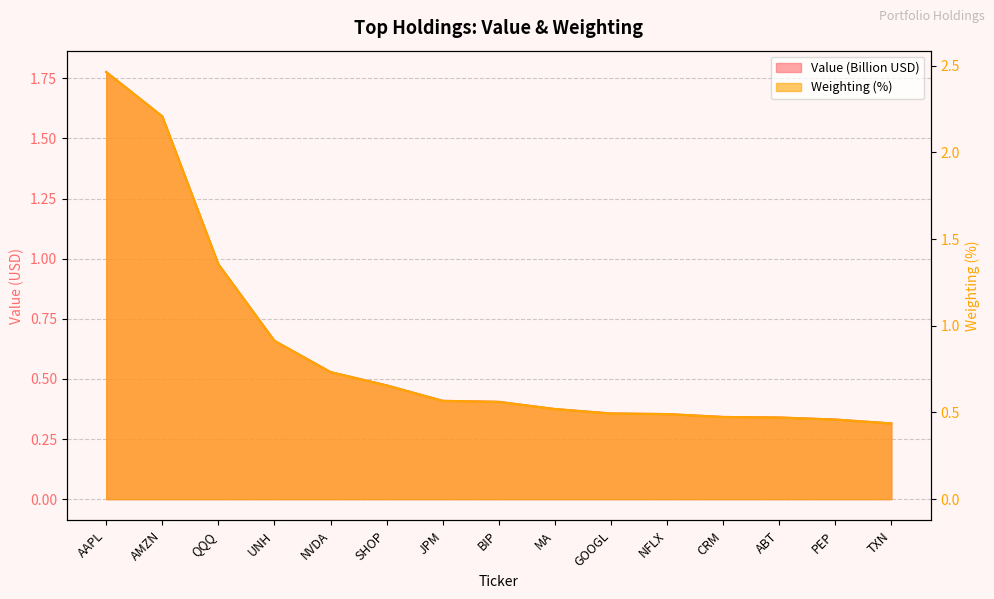

What are all the series names shown in the legend?

Value, Weighting